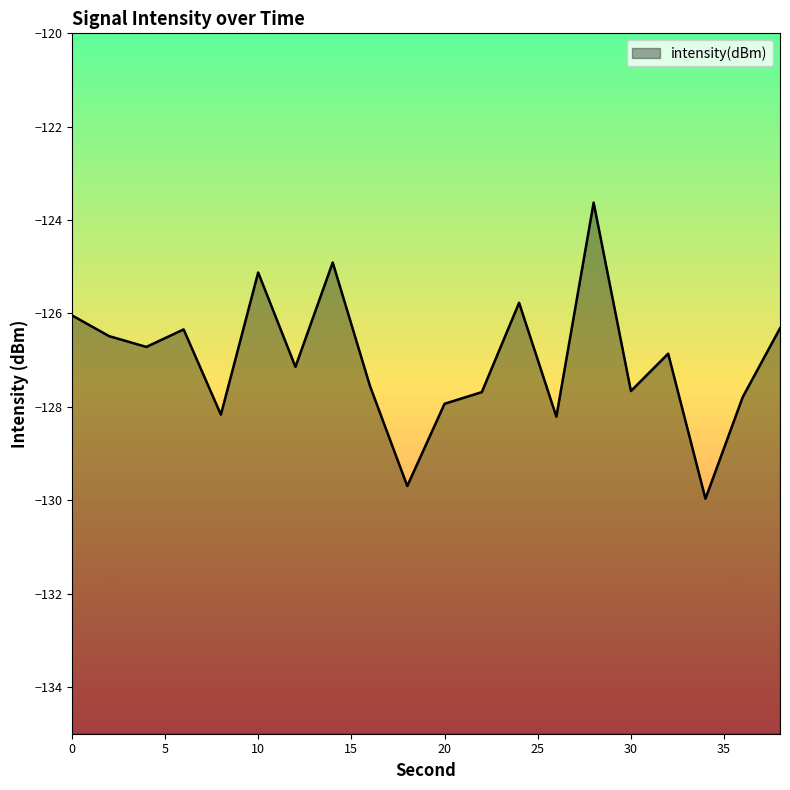

How many lines are shown in the chart?

1